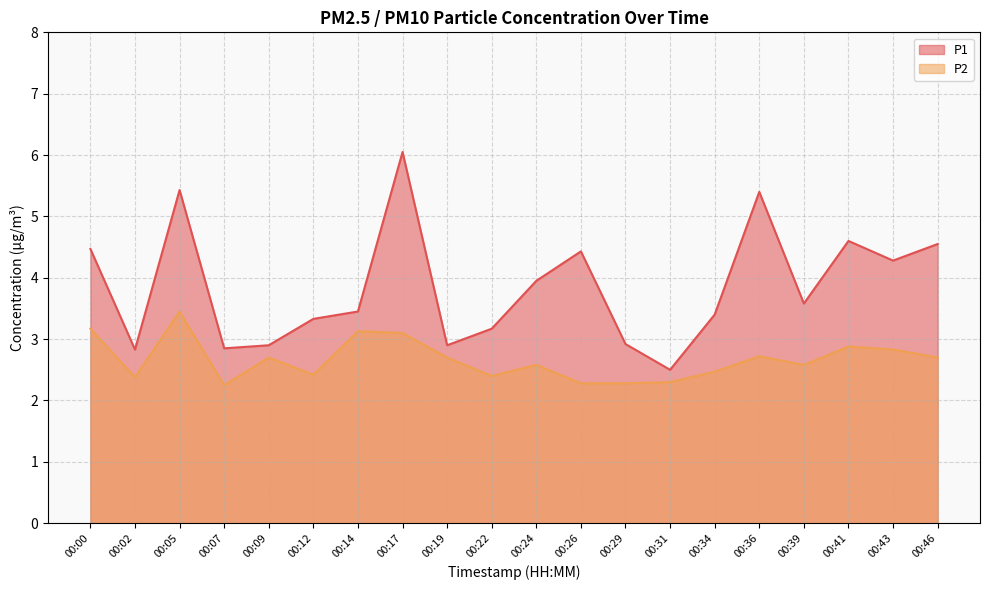

True or false: P1 and P2 cross at least once.

False